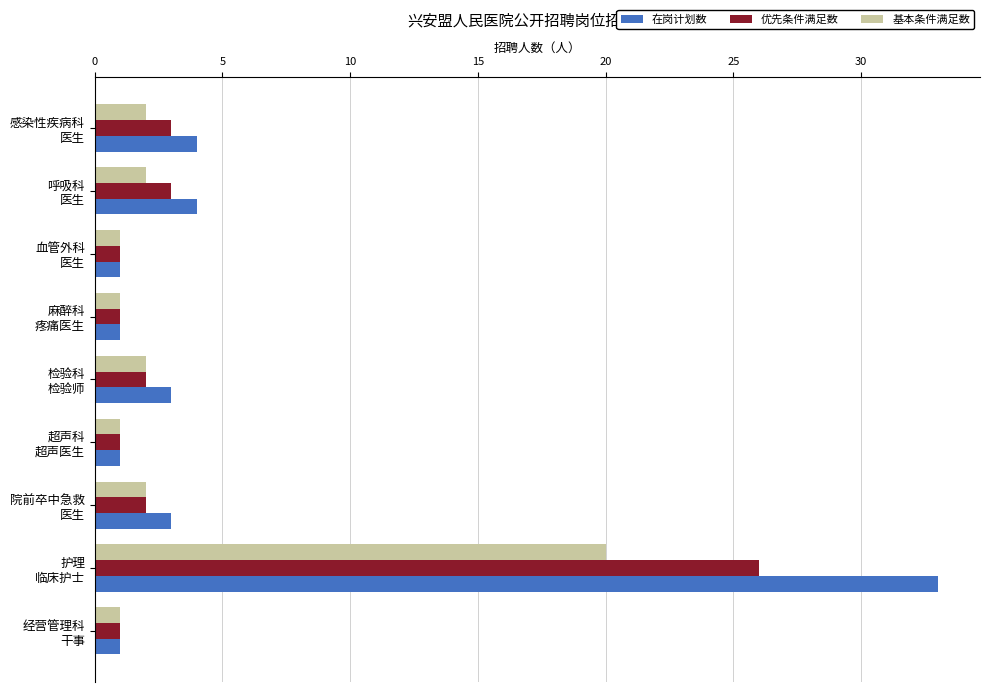

What is the maximum value for 优先条件满足数?

26